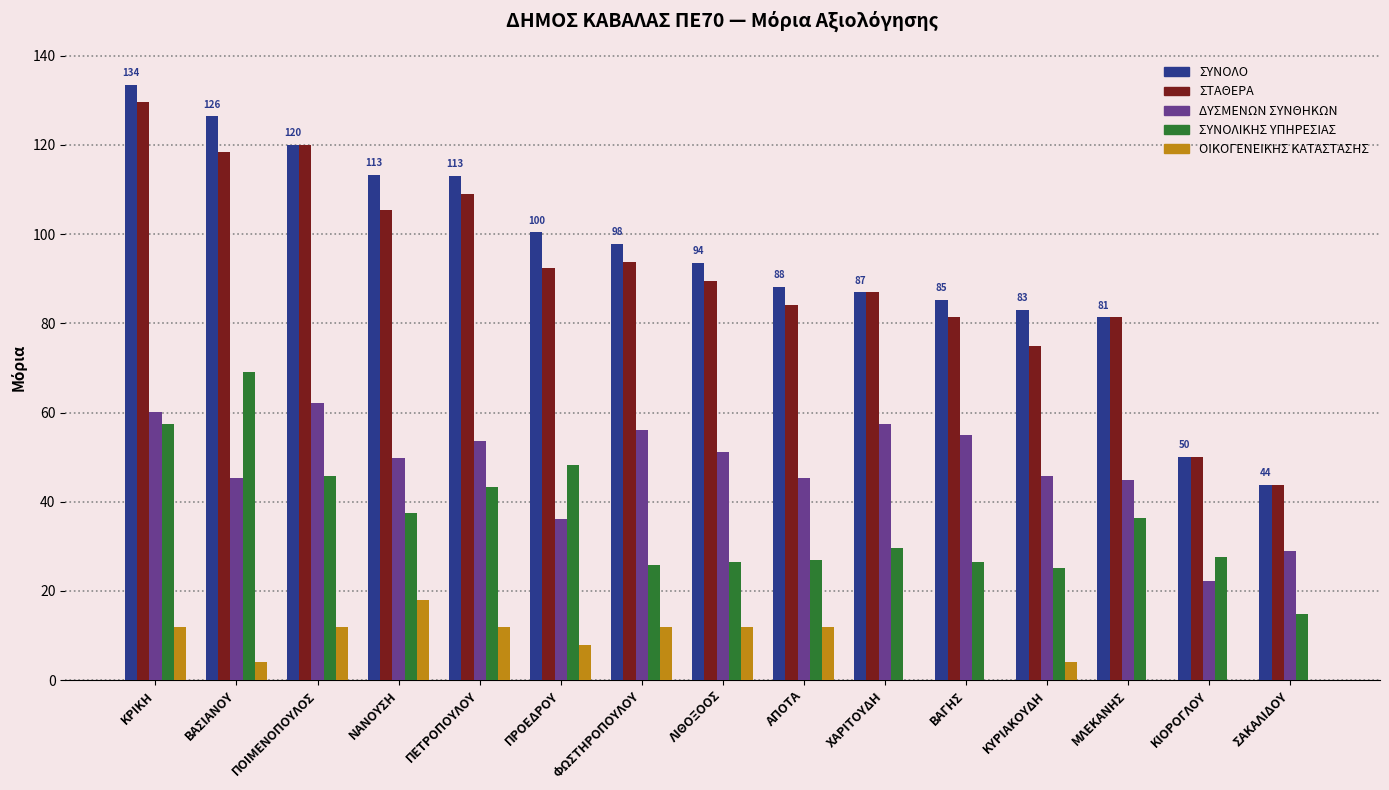

Is it true that ΔΥΣΜΕΝΩΝ ΣΥΝΘΗΚΩΝ equals 14.1 at ΦΩΣΤΗΡΟΠΟΥΛΟΥ?

False